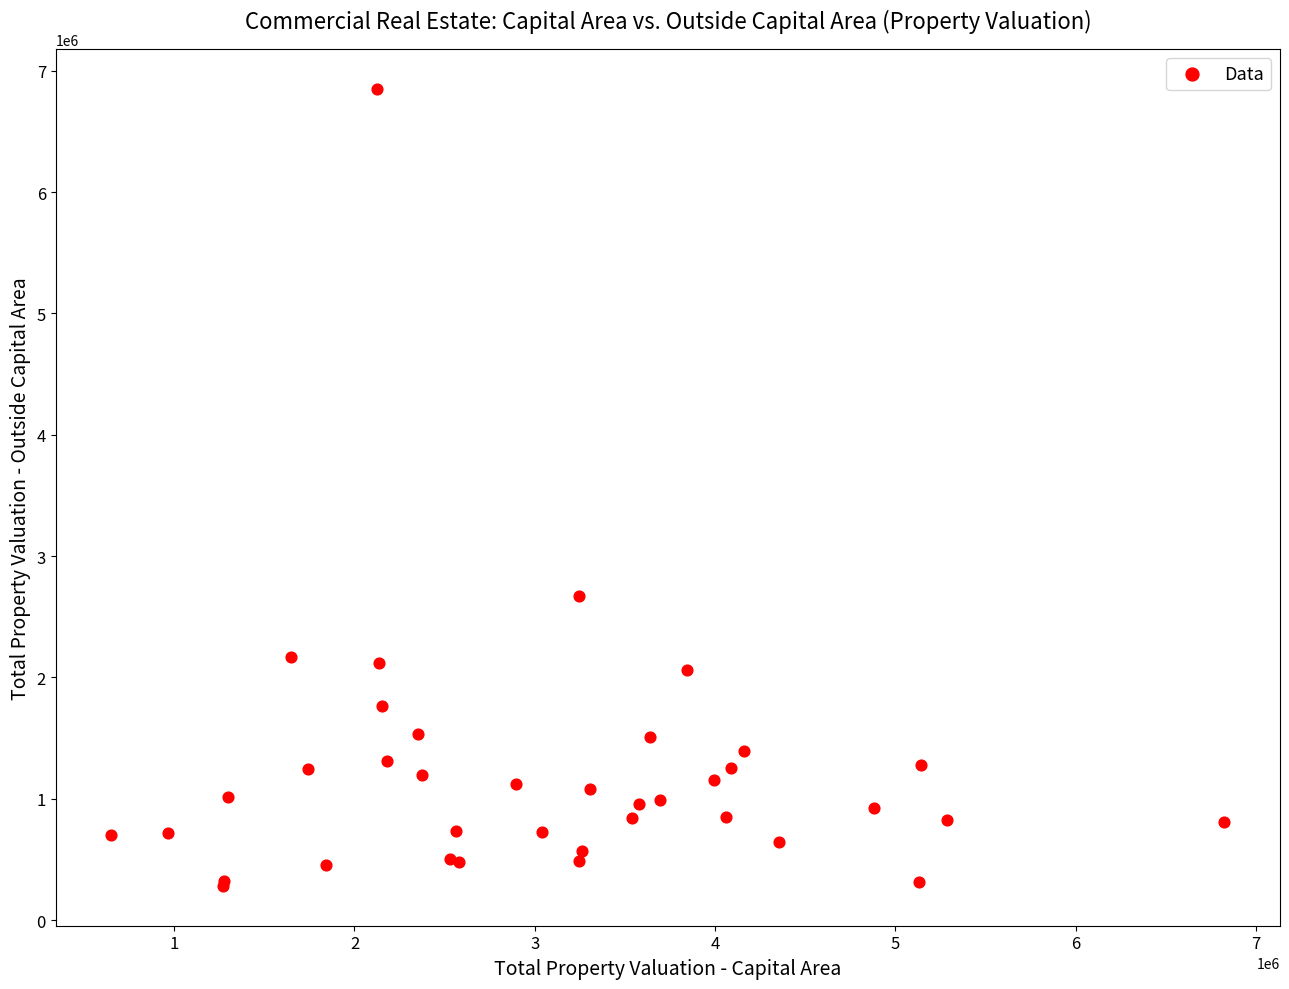

What Y value in the scatter plot is closest to 3567008?

2669638